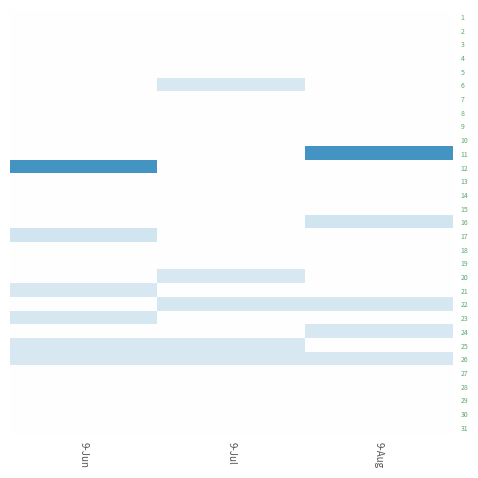

What is the greatest value displayed?

33.4